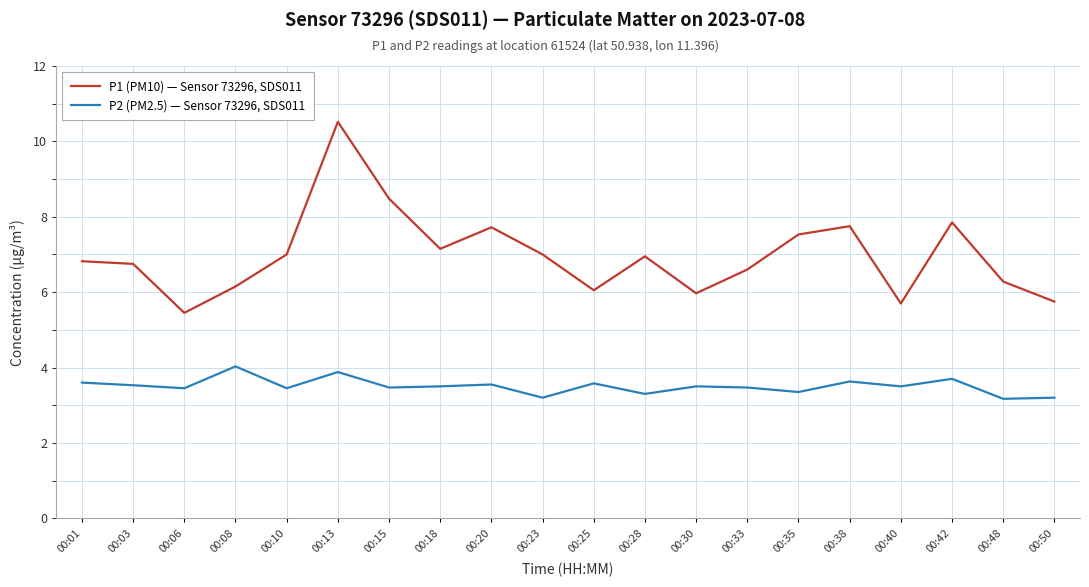

At which category is the sum across all series the highest?

00:13